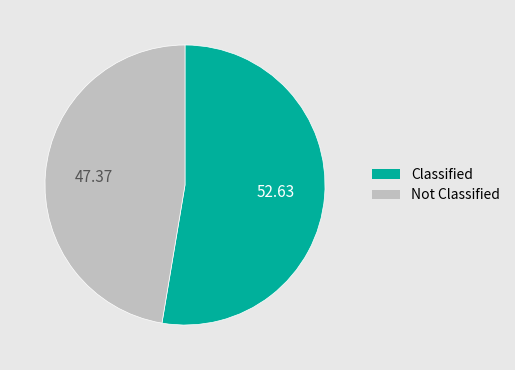

Rank the categories by value from lowest to highest.

Not Classified, Classified